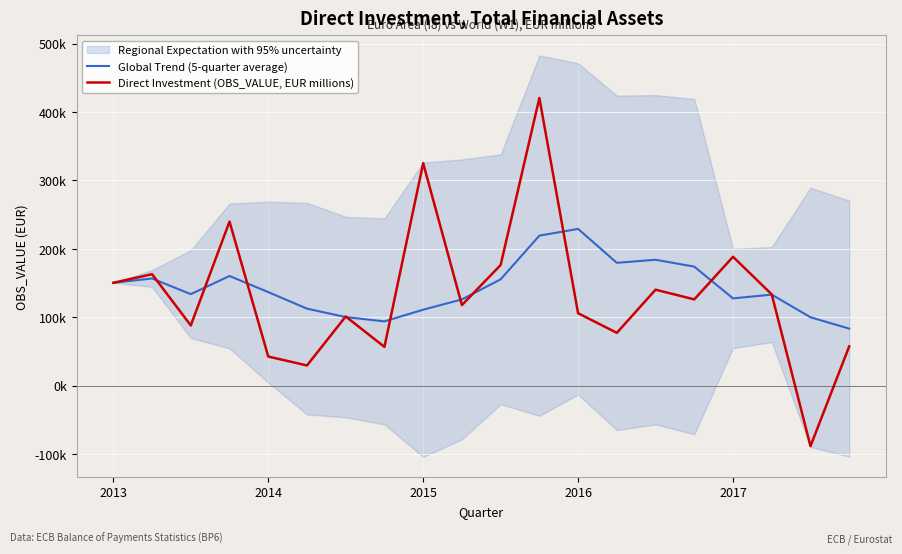

Rank the categories by Direct Investment (OBS_VALUE, EUR millions) value from lowest to highest.

18, 5, 2017, 7, 19, 13, 2015, 6, 12, 9, 15, 17, 14, 2013, 2014, 10, 16, 2016, 8, 11